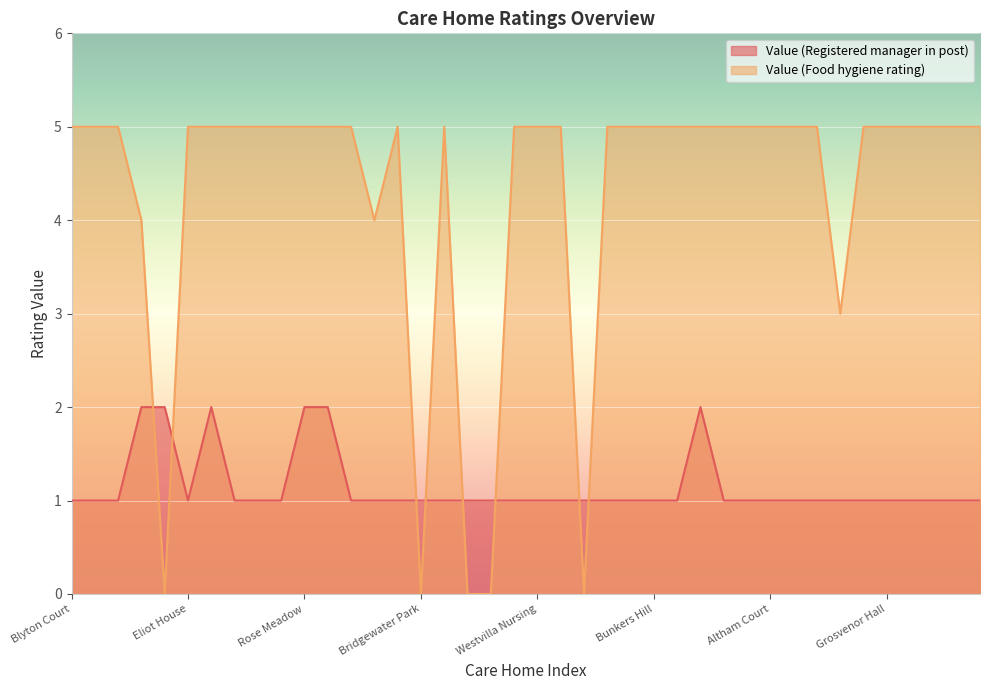

How many lines are shown in the chart?

2